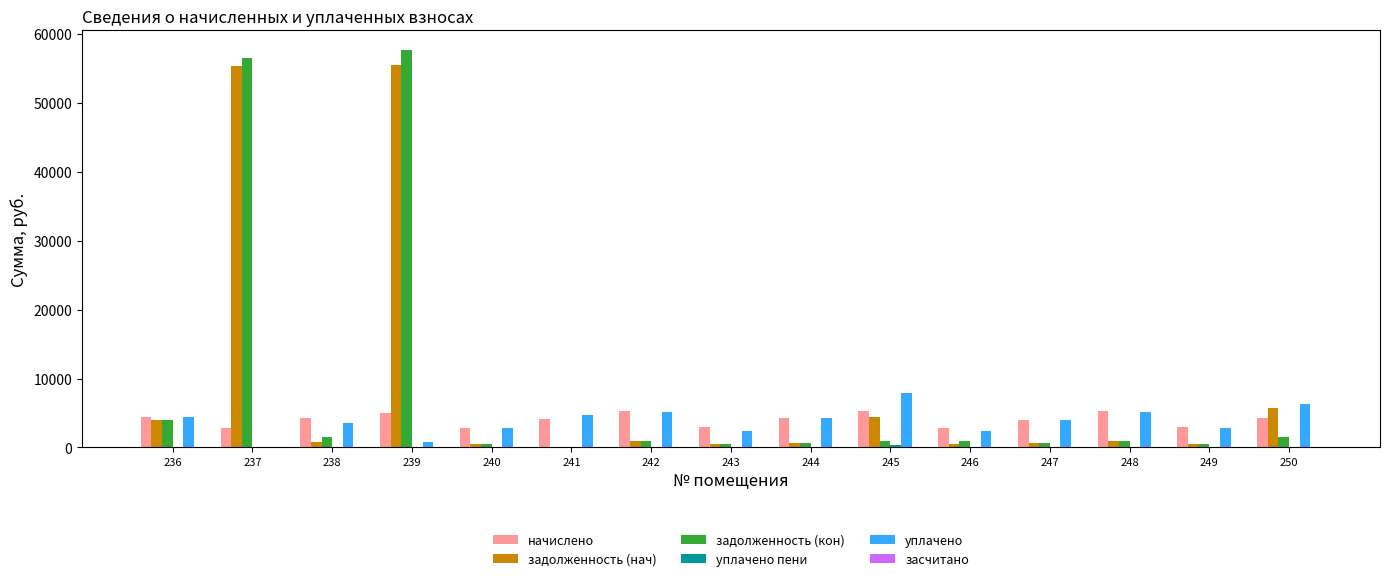

Between 244 and 250, which series saw the biggest shift?

задолженность (нач)